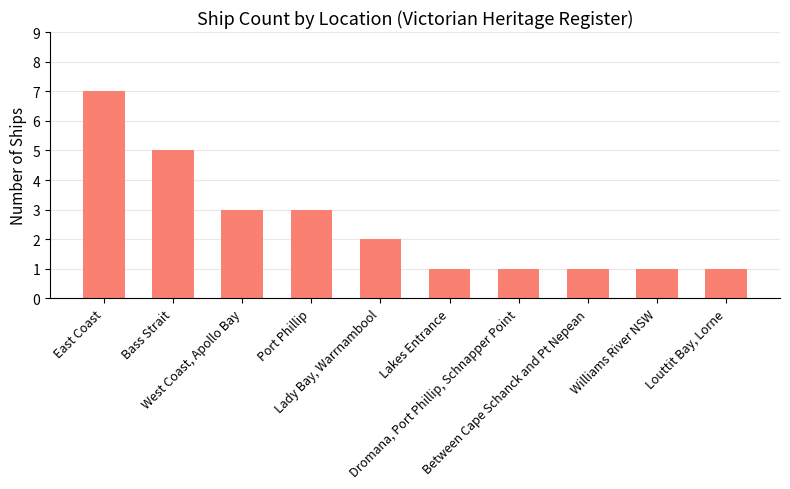

Reading right to left, list all the values displayed in this chart.

1	1	1	1	1	2	3	3	5	7